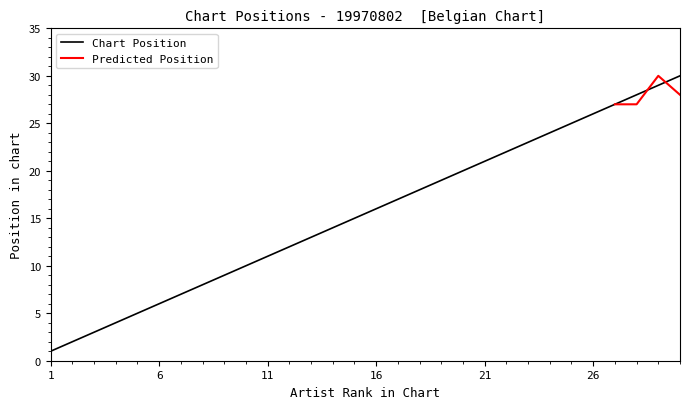

What is the difference between the maximum and minimum values?

29